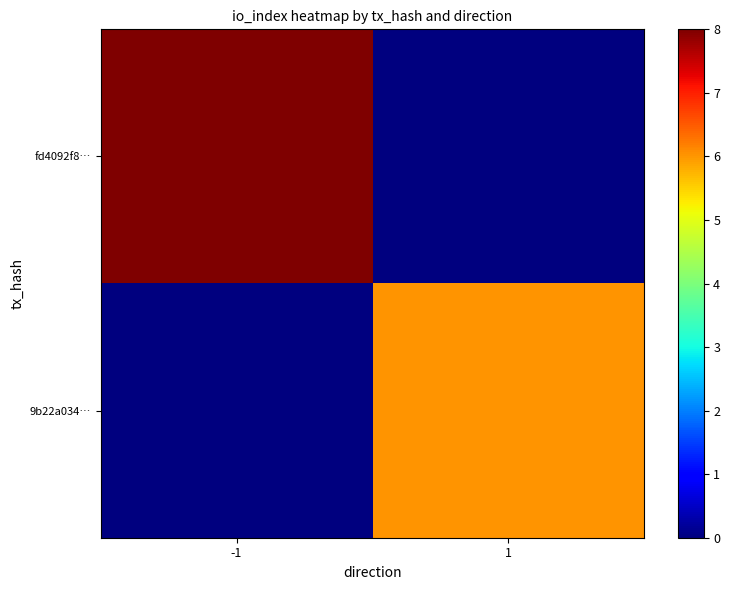

Rank the series by their maximum value, from highest to lowest.

fd4092f8…, 9b22a034…